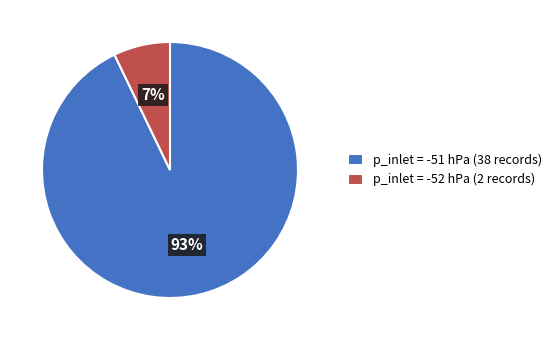

To the nearest percent, what portion does p_inlet = -52 hPa (2 records) represent?

7%